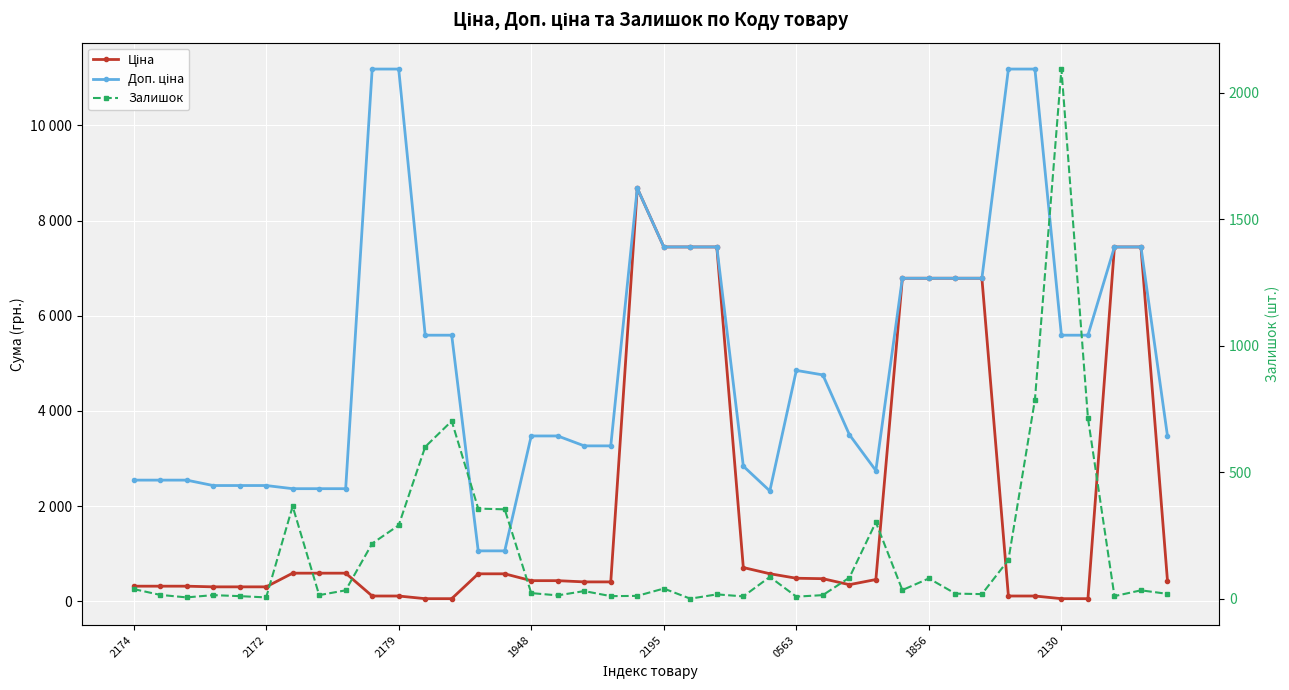

Which category has the lowest value in the Ціна series?

11